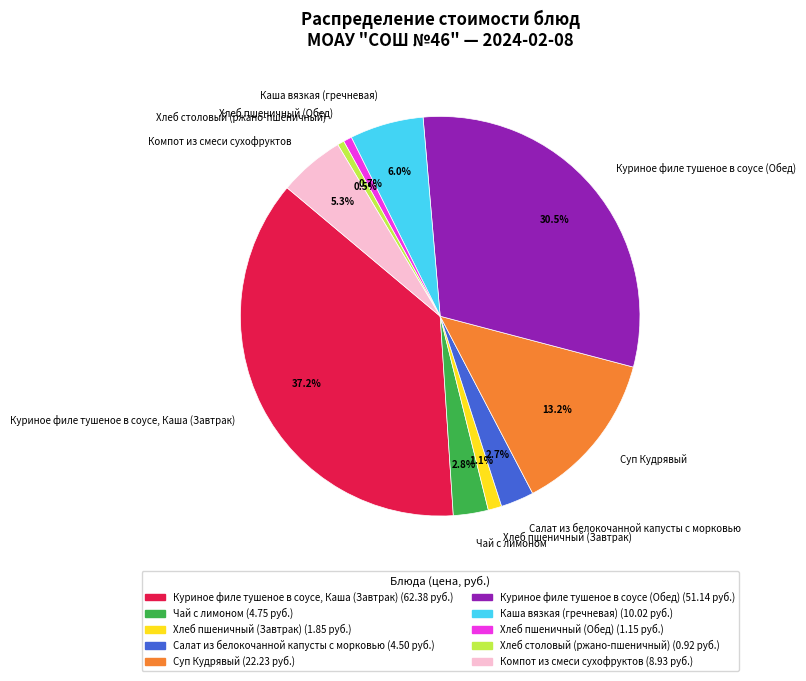

Is the sum of Салат из белокочанной капусты с морковью and Каша вязкая (гречневая) greater than half?

No